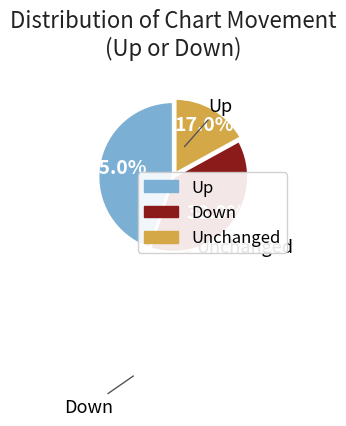

Does any single category account for the majority?

No